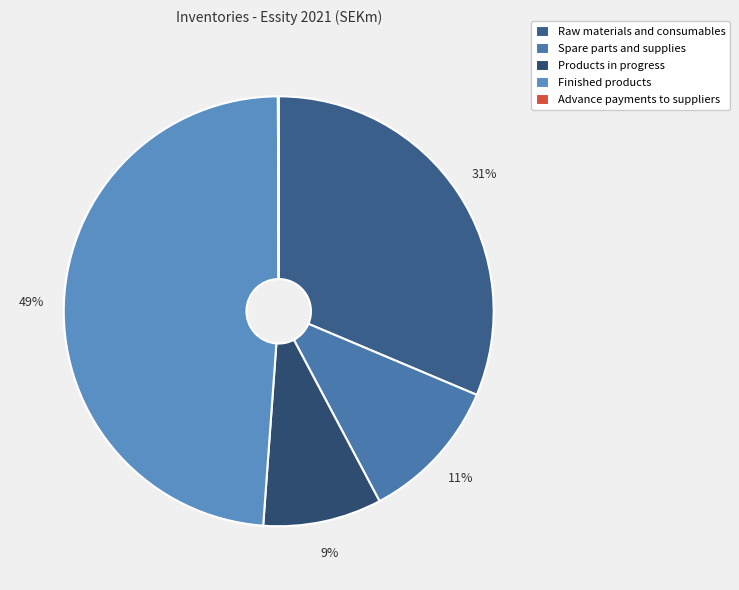

The Advance payments to suppliers slice represents 1% of the pie. True or false?

False